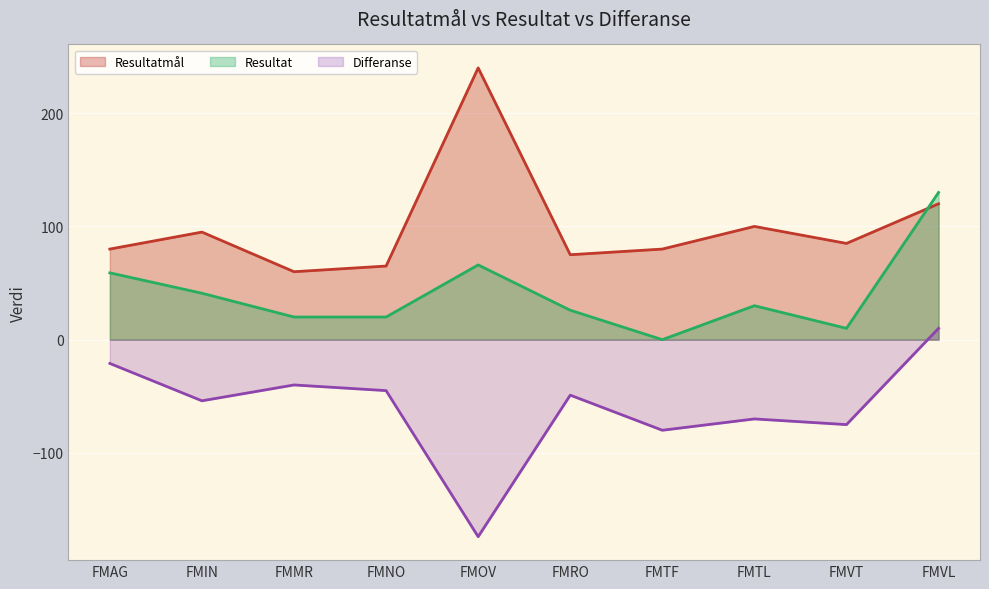

How many lines are shown in the chart?

3